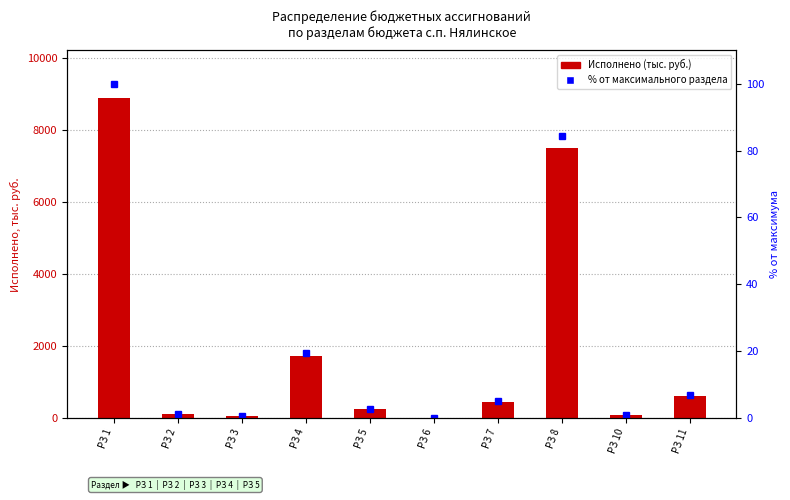

What is the approximate value of % от максимального раздела at РЗ 3?

0.6